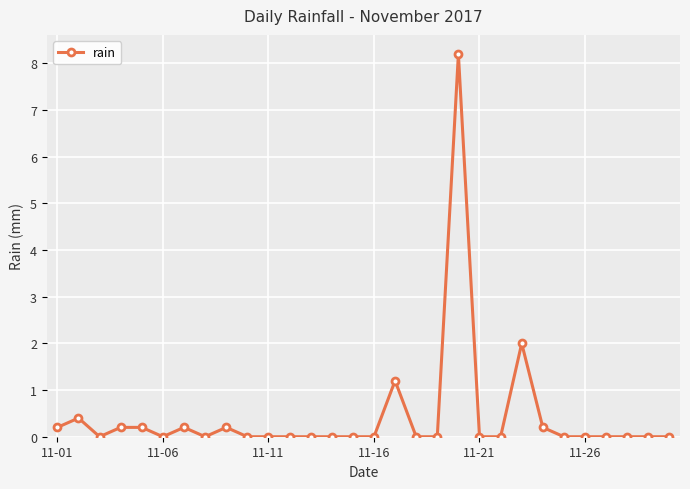

Count the number of categories in the chart.

30